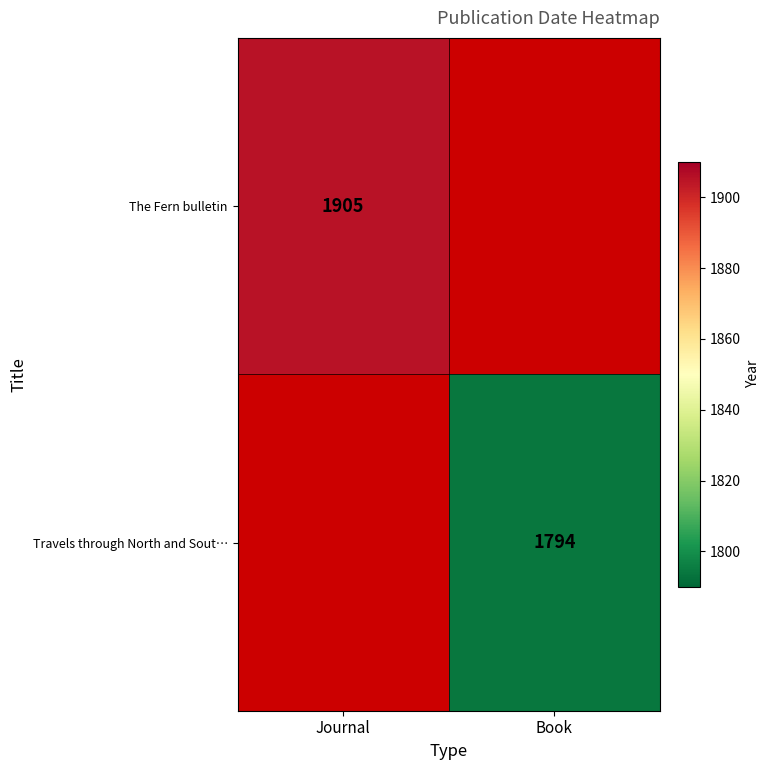

Is it true that The Fern bulletin equals 1905 at Journal?

True